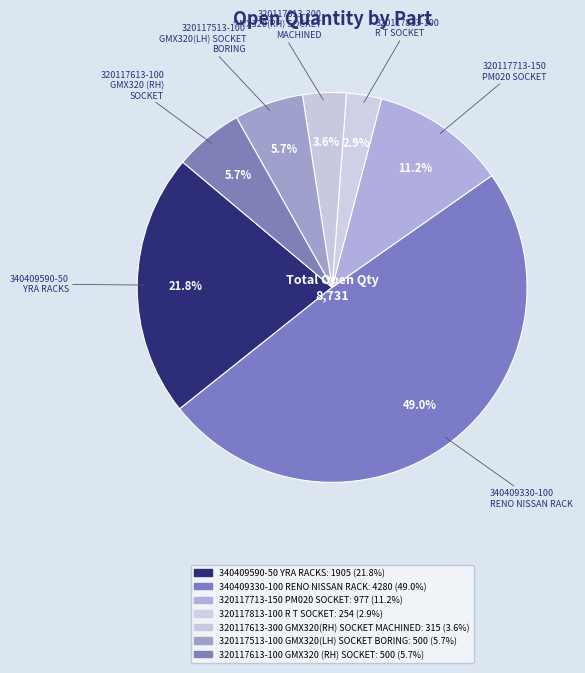

How many slices are in this pie chart?

7